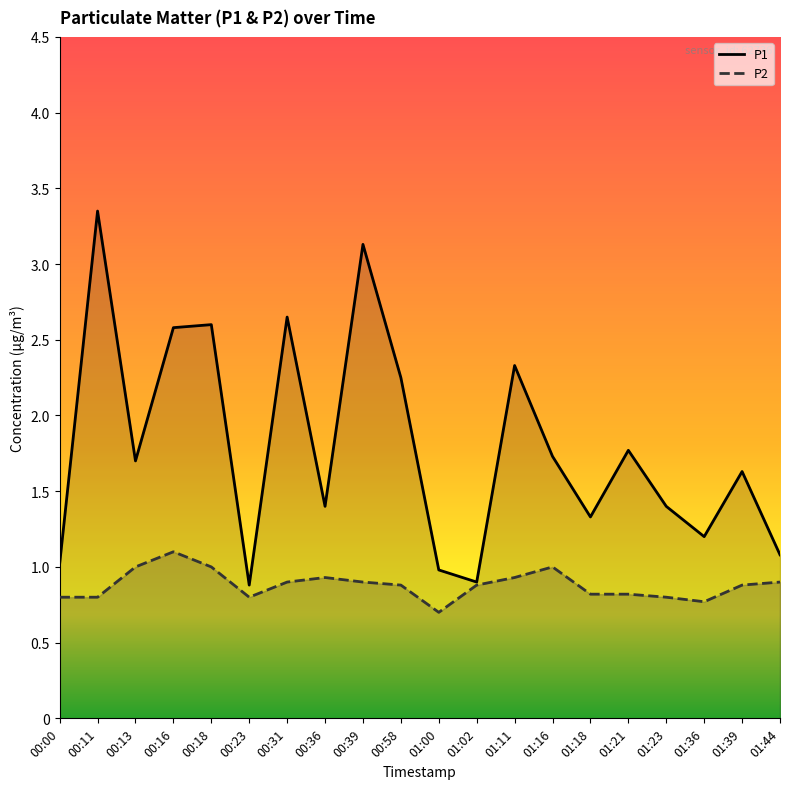

True or false: P1 and P2 intersect in this chart.

False